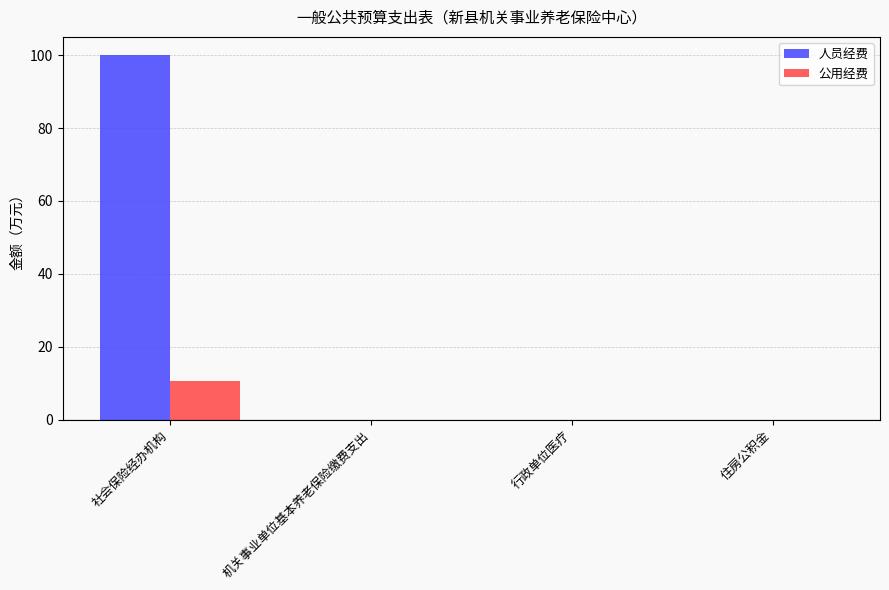

Which series has the widest spread of values?

人员经费